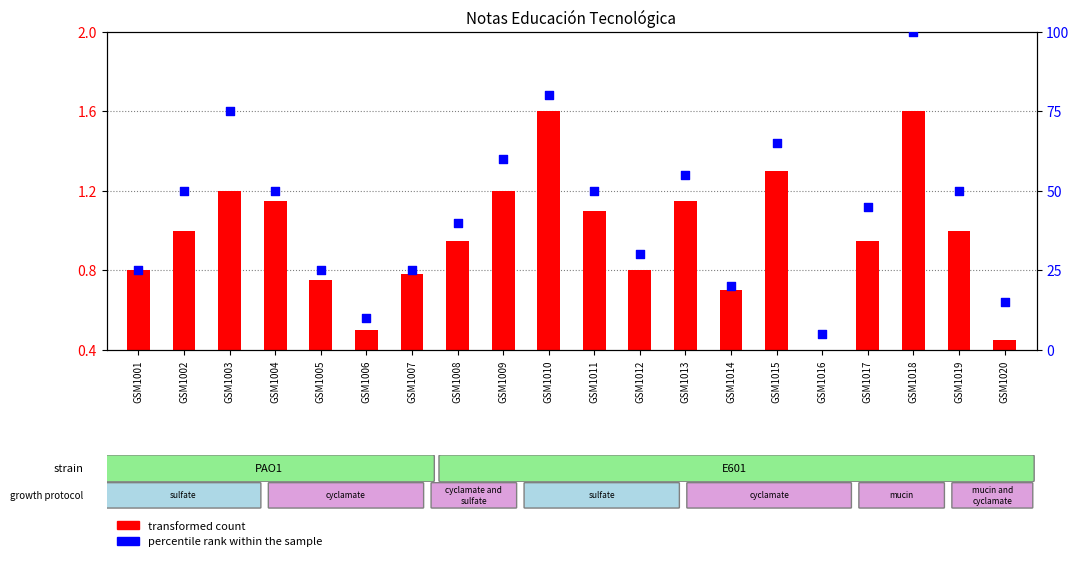

Which series reaches the maximum Y coordinate?

percentile rank within the sample